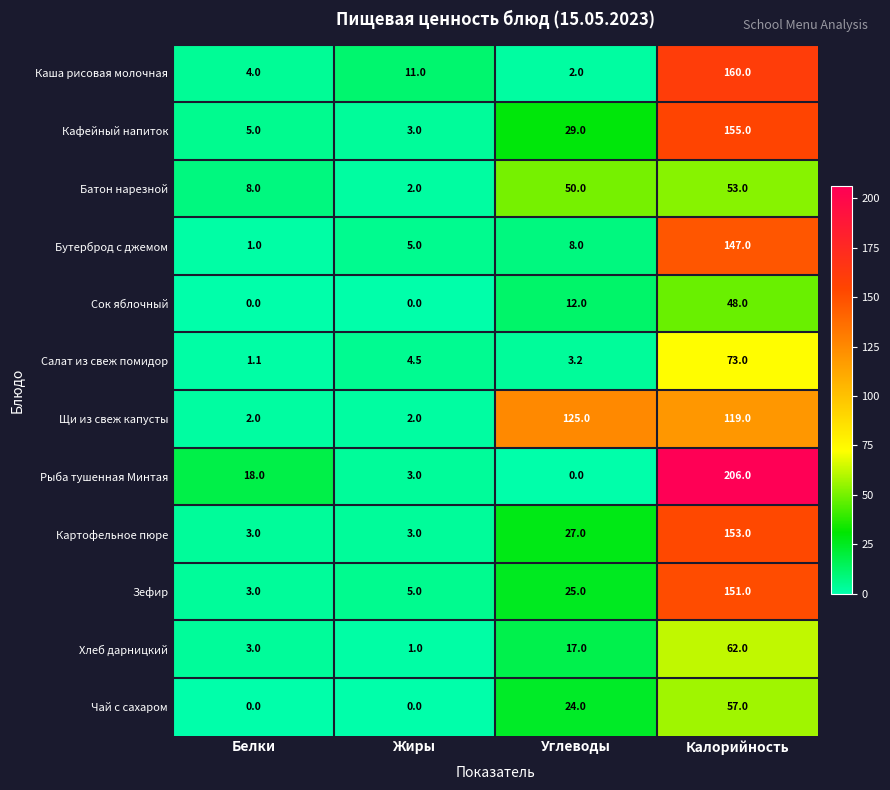

Which label corresponds to the largest value in the chart?

Калорийность